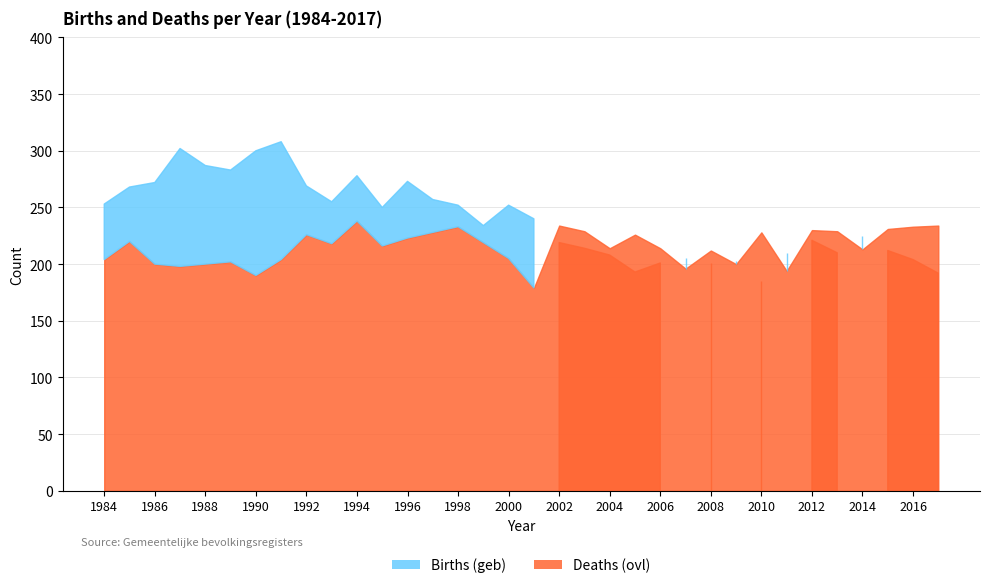

What is the total value across all series at 2017?

426